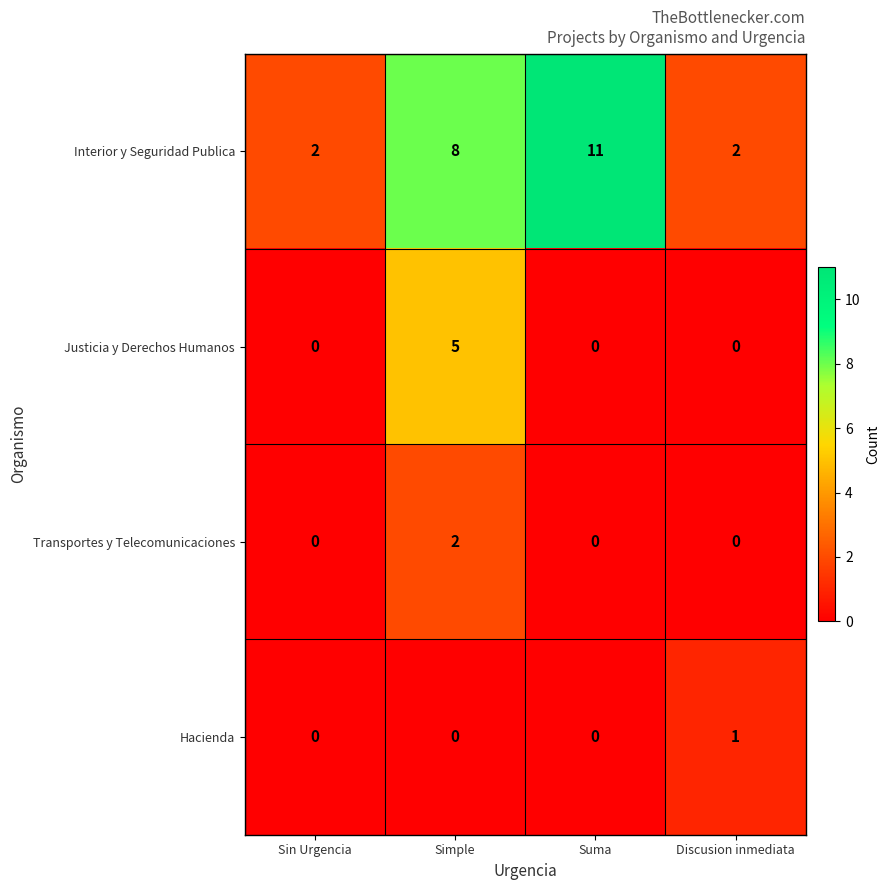

Reading left to right, what are all the values shown in this chart?

Interior y Seguridad Publica: 2	8	11	2
Justicia y Derechos Humanos: 0	5	0	0
Transportes y Telecomunicaciones: 0	2	0	0
Hacienda: 0	0	0	1